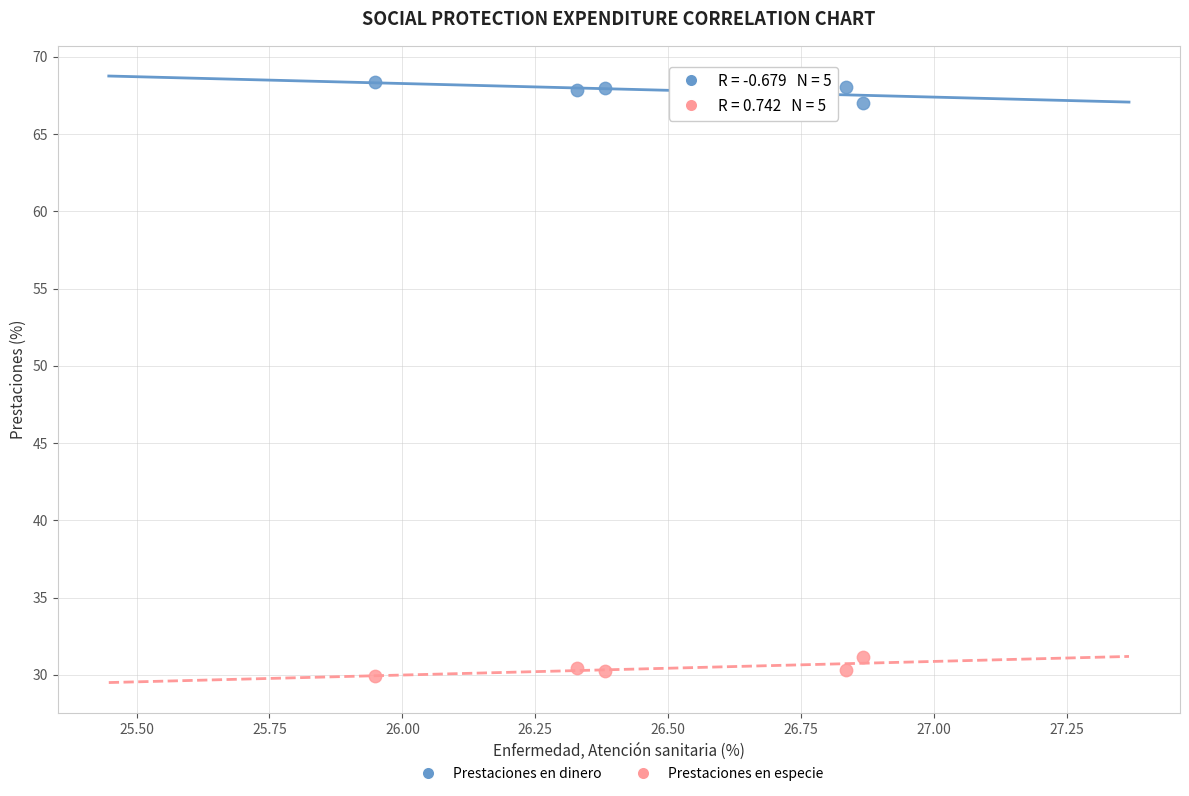

Across all data points, what is the average Y value?

49.1